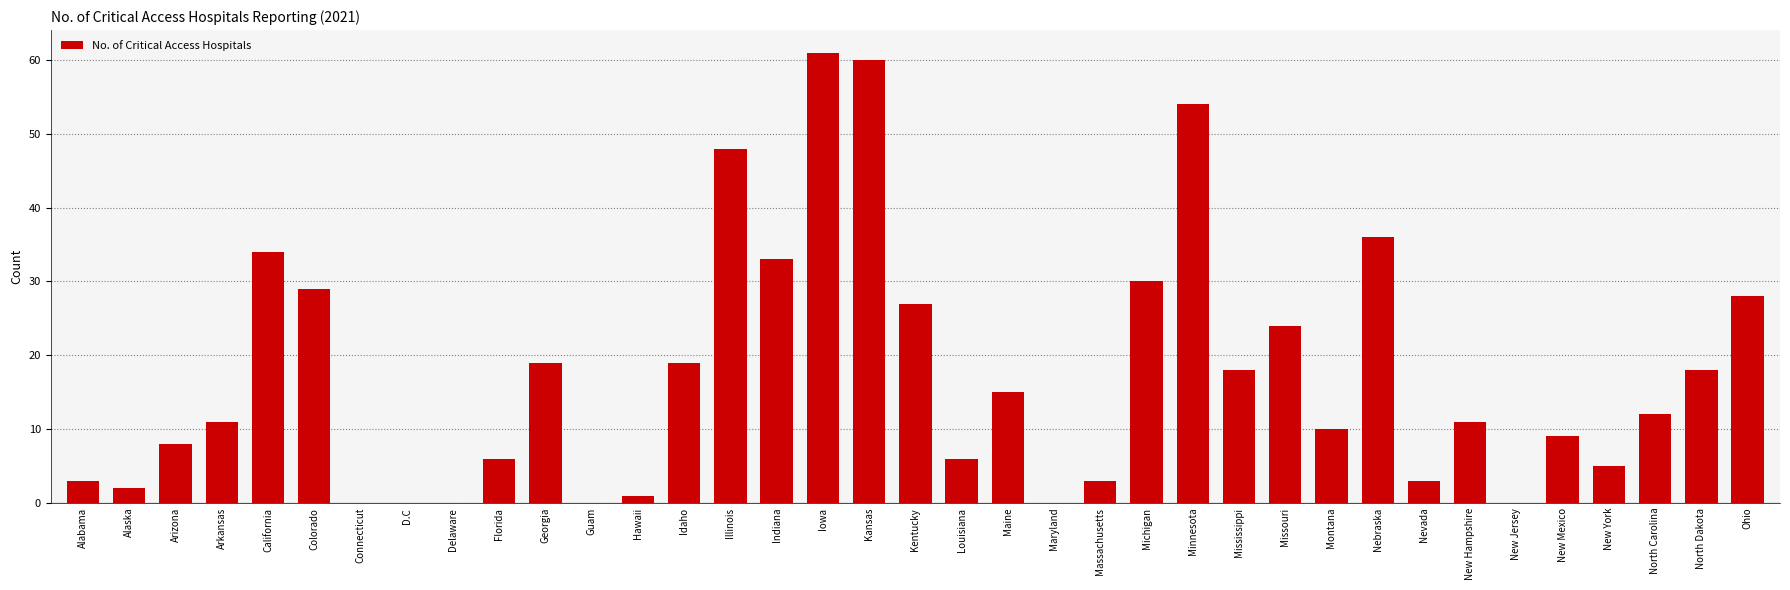

What is the sum of all values?

643